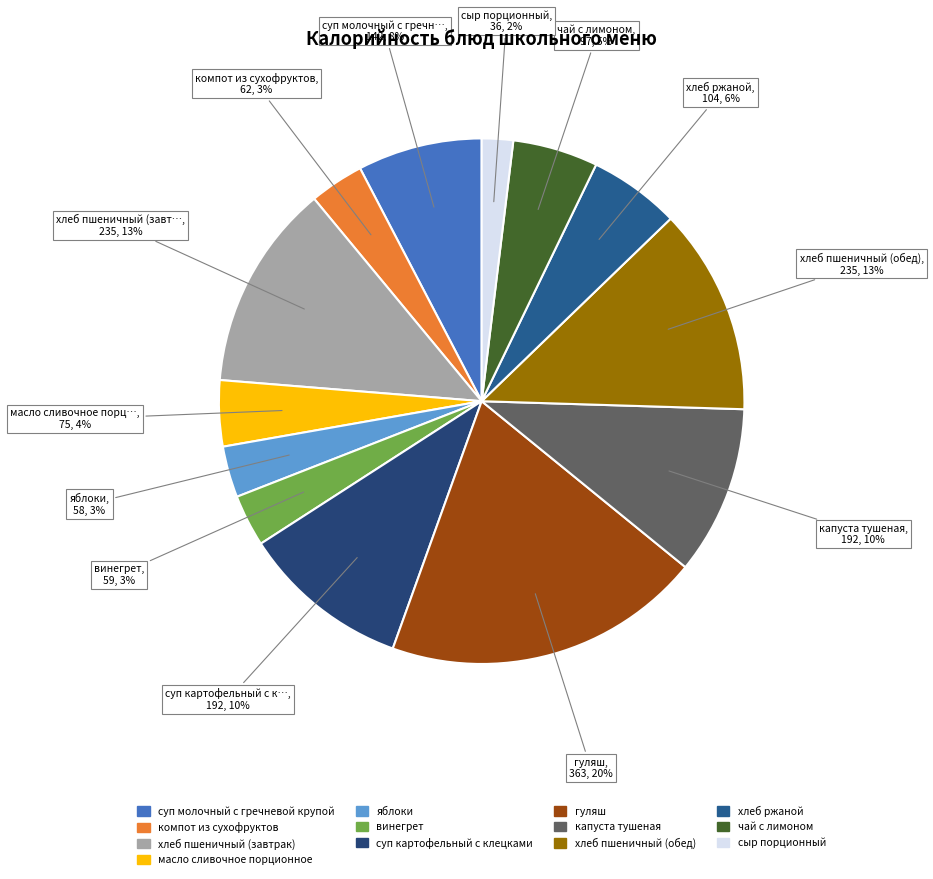

True or false: хлеб пшеничный (завтрак) accounts for 13% of the total.

True